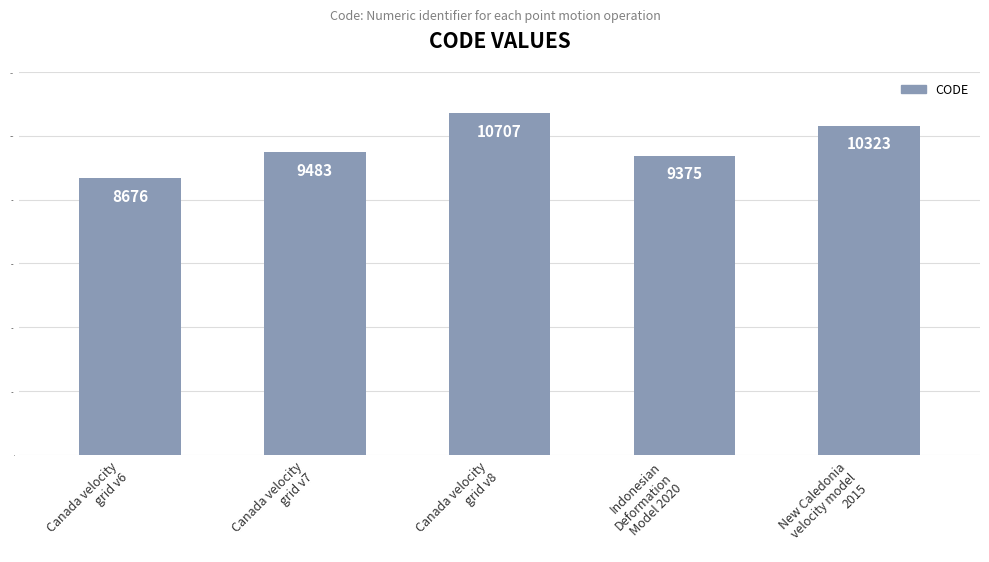

How many data points are less than 9483?

2